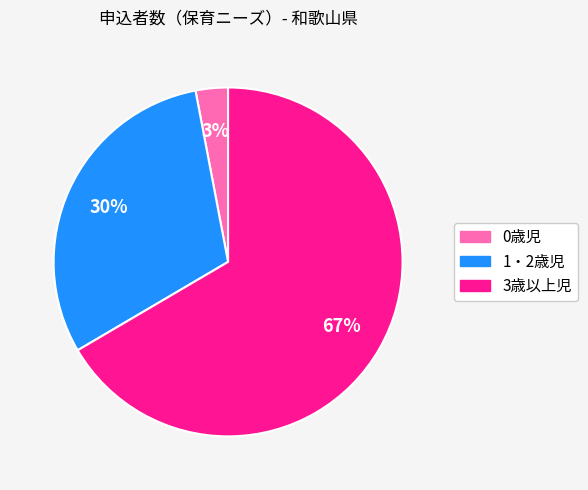

To the nearest percent, what is the combined percentage of 0歳児 and 1・2歳児?

33%